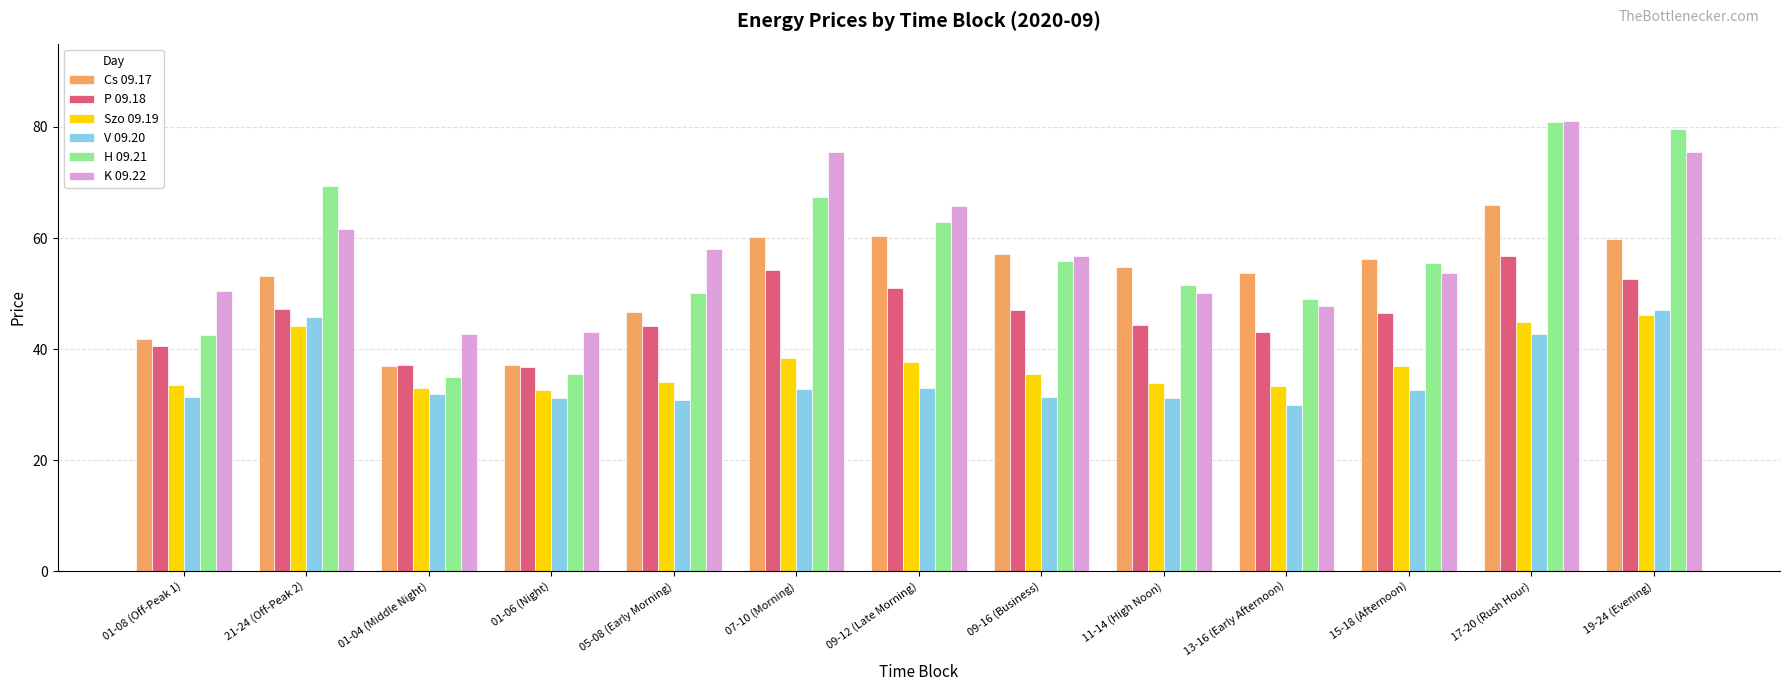

Where does the P 09.18 series first go above 46?

21-24 (Off-Peak 2)